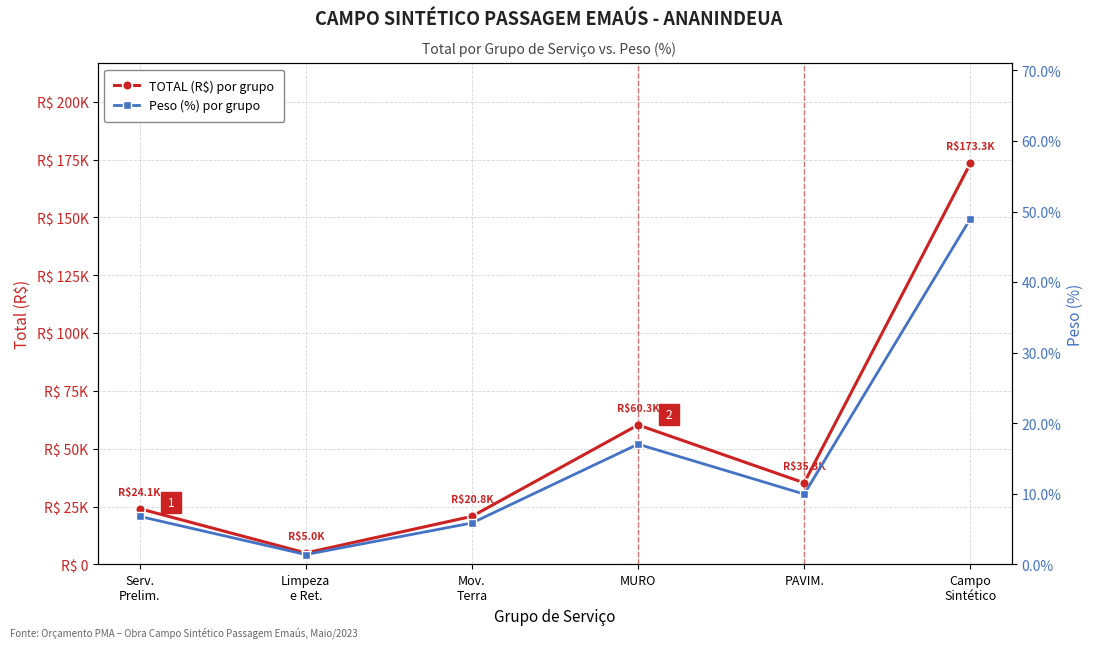

How many series are shown in this chart?

2